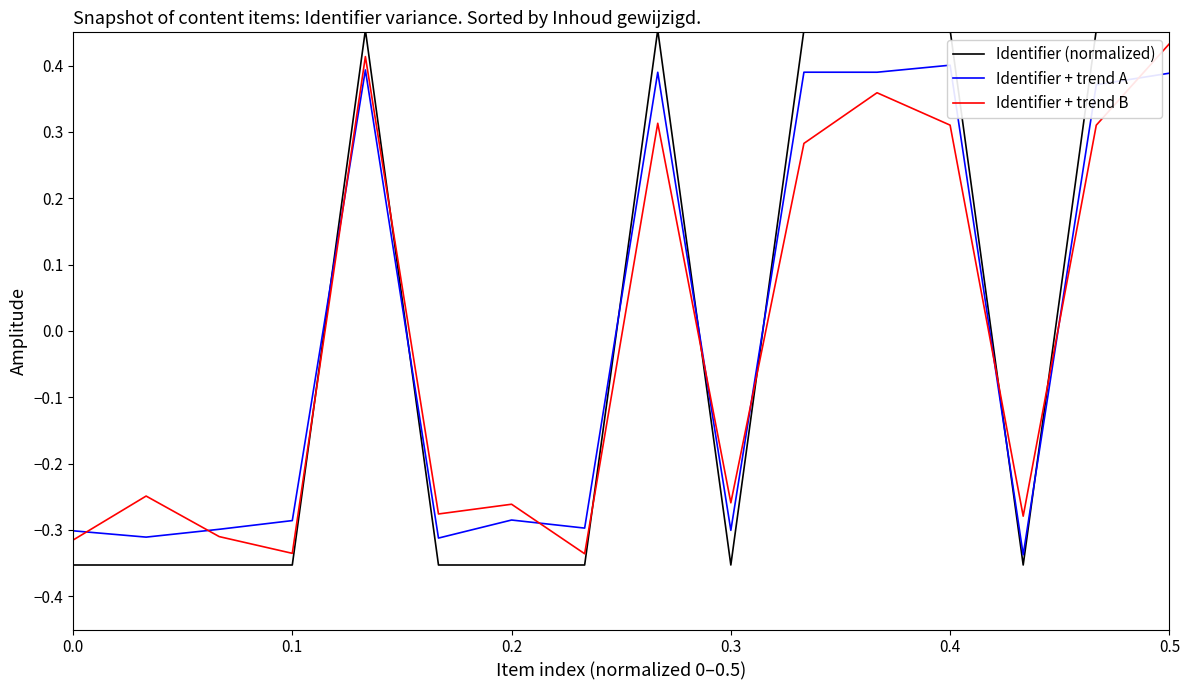

Which series ends up on top after the final intersection of Identifier + trend B and Identifier (normalized)?

Identifier (normalized)